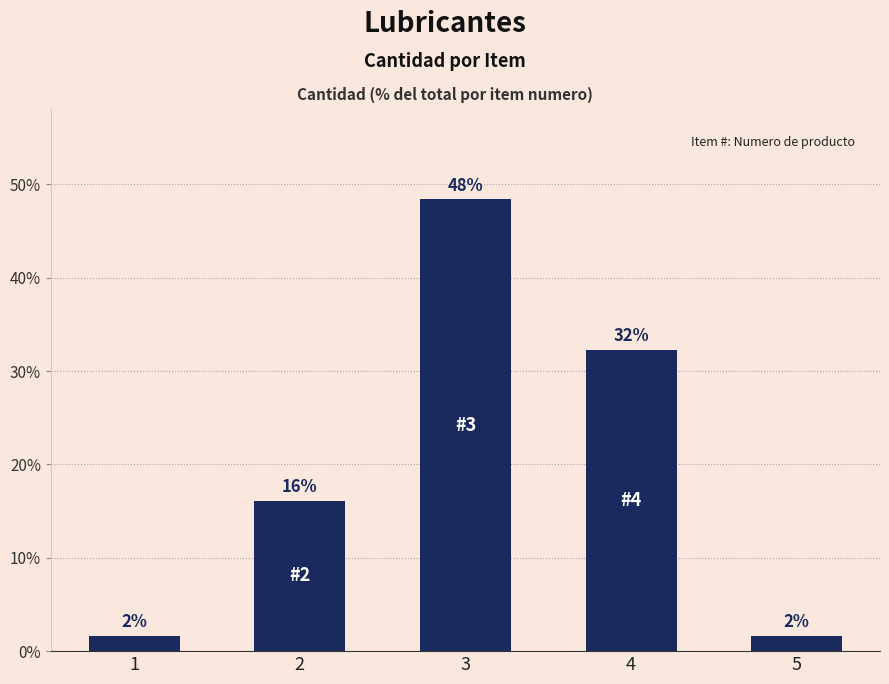

Reading left to right, what are all the values shown in this chart?

1.6	16.1	48.4	32.3	1.6